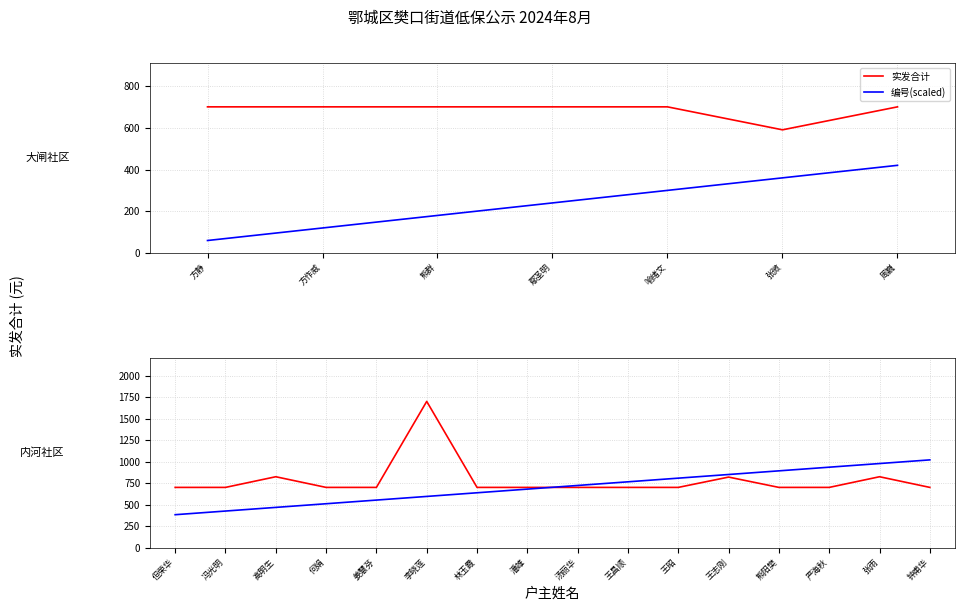

What is the sum of the 实发合计 values at 林玉霞 and 姜慧芬?

1400.0